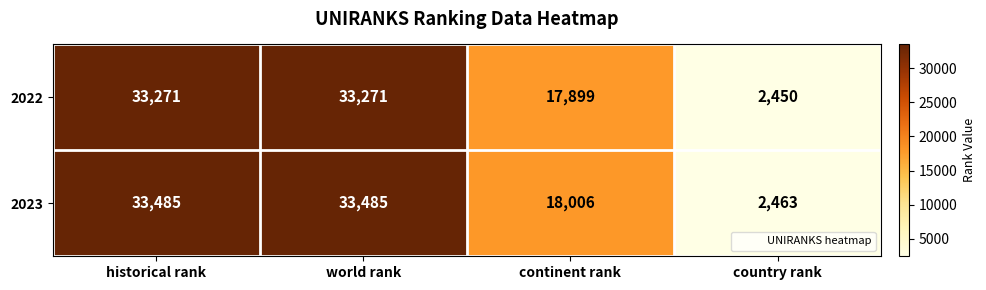

What is the sum of the 2023 values at historical rank and continent rank?

51491